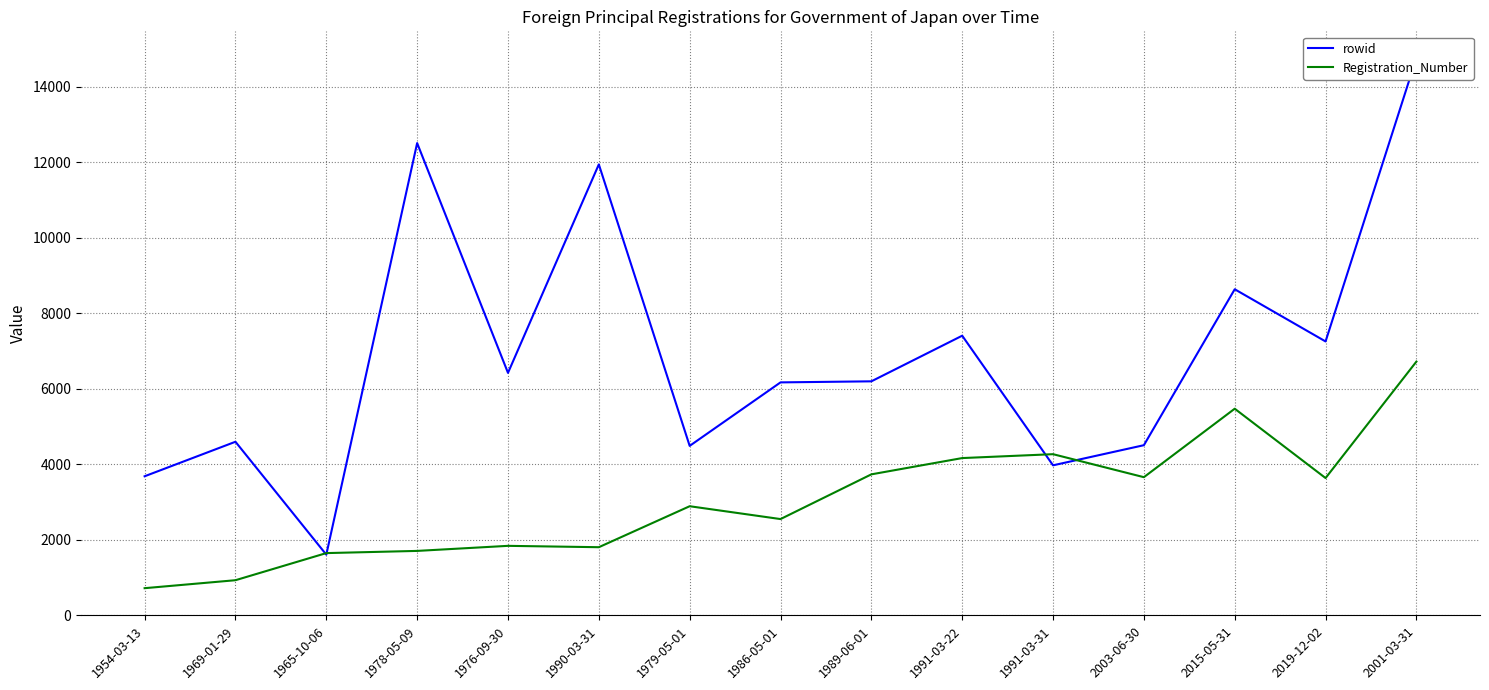

Which series has the largest range (max minus min)?

rowid